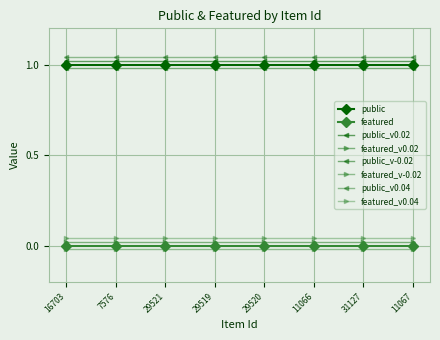

What is the value of the public point at the 5th from the left?

1